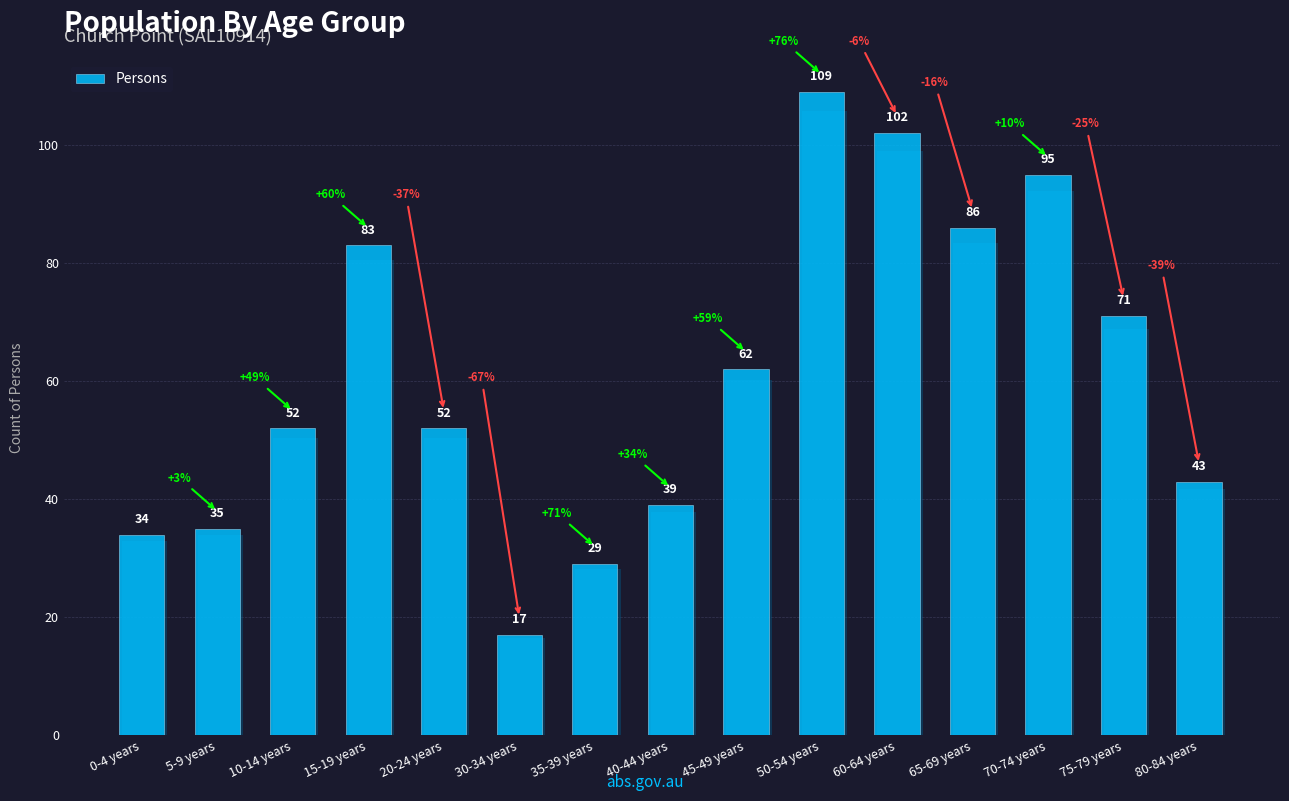

Reading left to right, transcribe all the data shown in this chart.

0-4 years=34	5-9 years=35	10-14 years=52	15-19 years=83	20-24 years=52	30-34 years=17	35-39 years=29	40-44 years=39	45-49 years=62	50-54 years=109	60-64 years=102	65-69 years=86	70-74 years=95	75-79 years=71	80-84 years=43